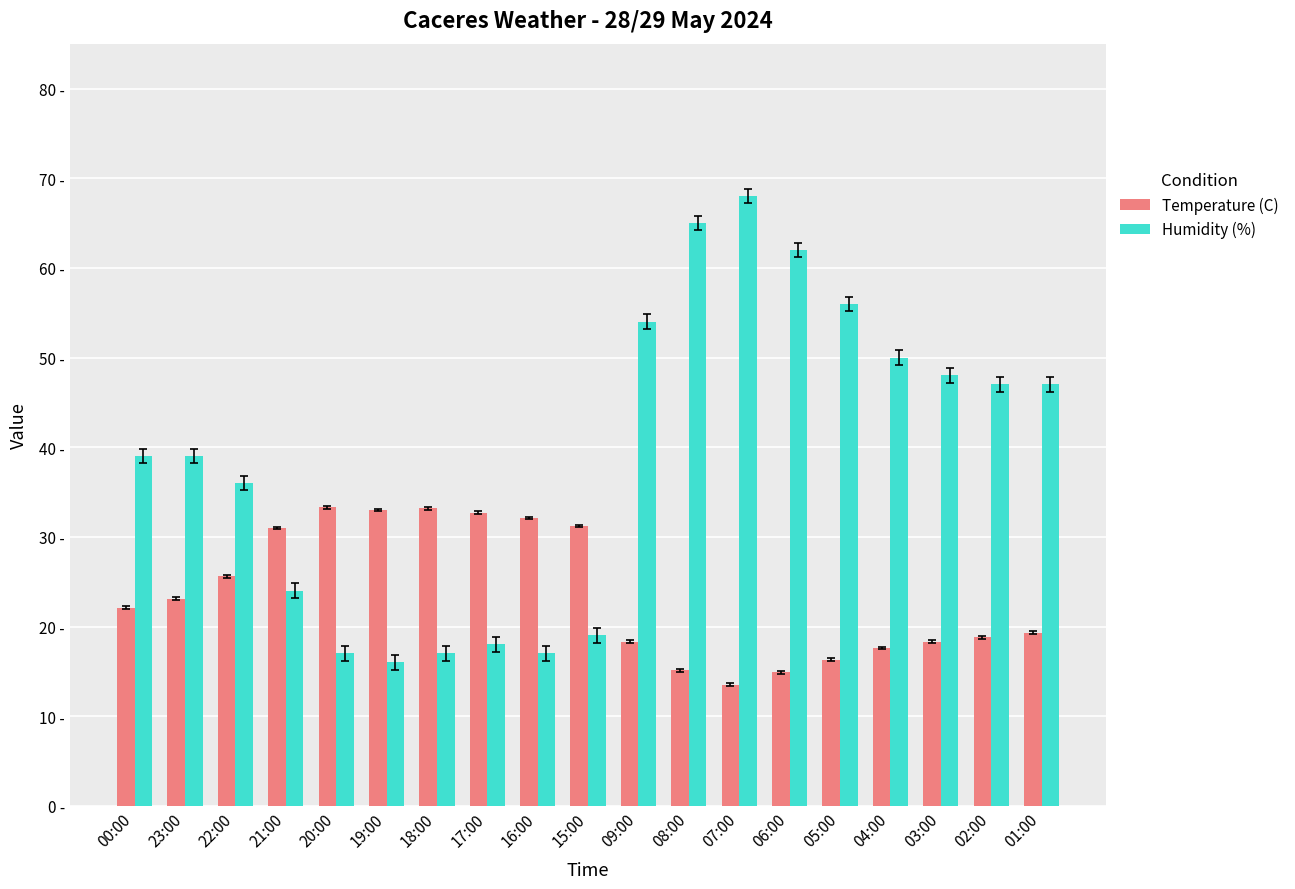

Are the bars horizontal?

No